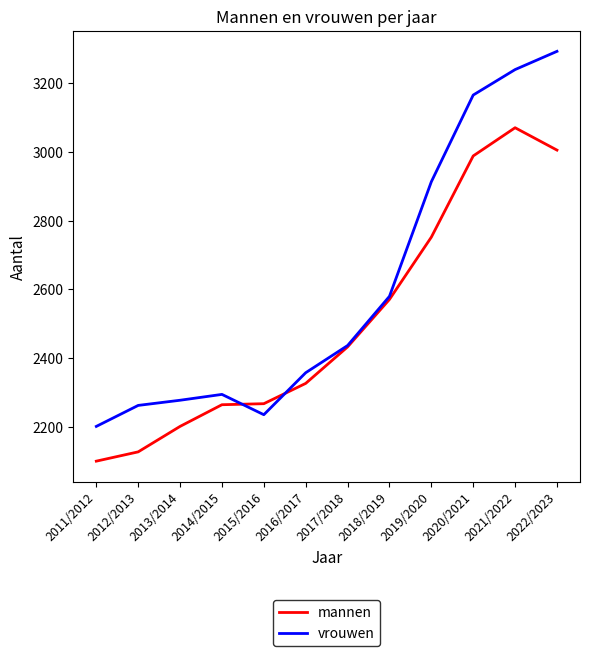

The value of mannen at 2016/2017 is 828. True or false?

False